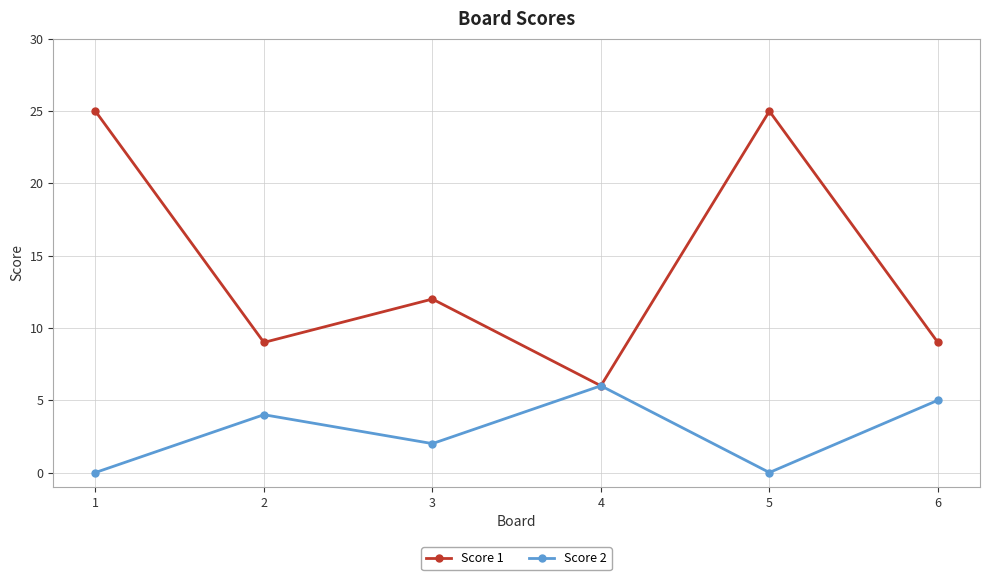

Rank the series by their average value, from highest to lowest.

Score 1, Score 2